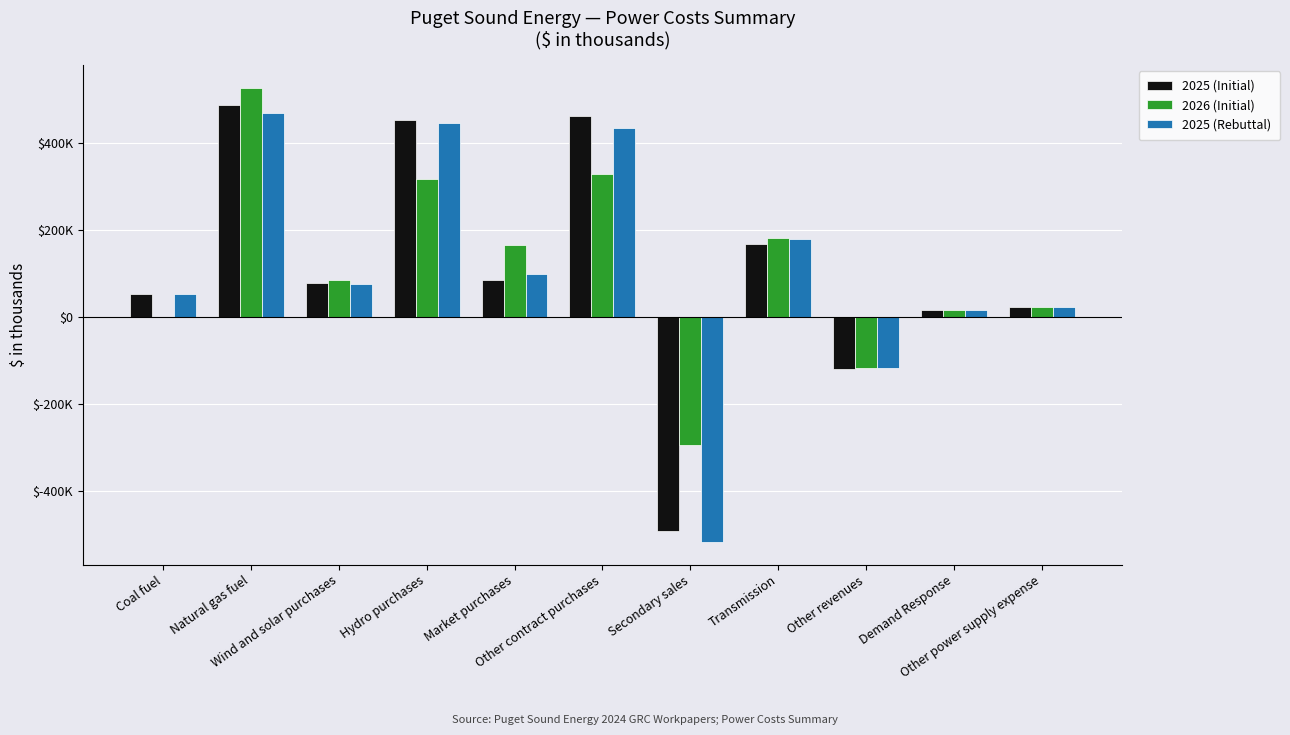

Does the chart contain stacked bars?

No